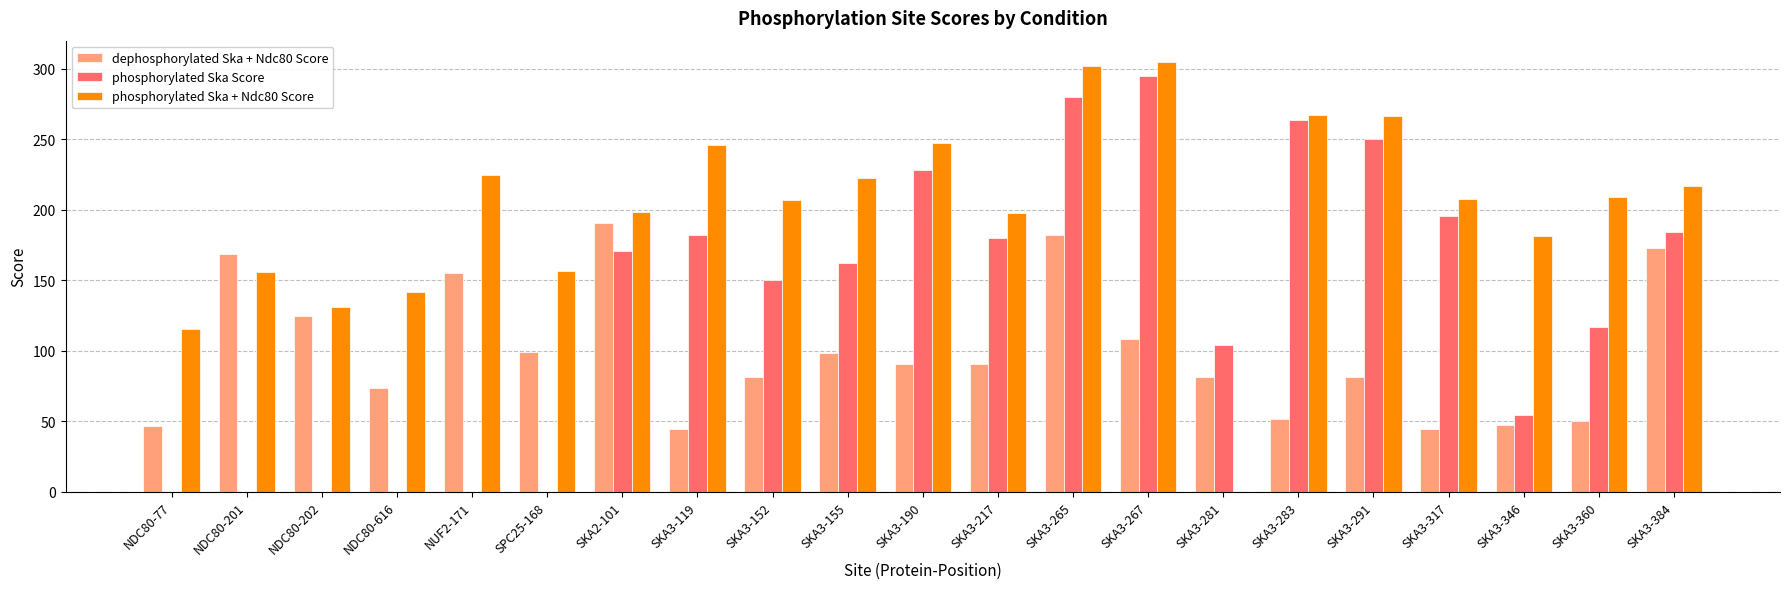

What are all the series names shown in the legend?

dephosphorylated Ska + Ndc80 Score, phosphorylated Ska Score, phosphorylated Ska + Ndc80 Score